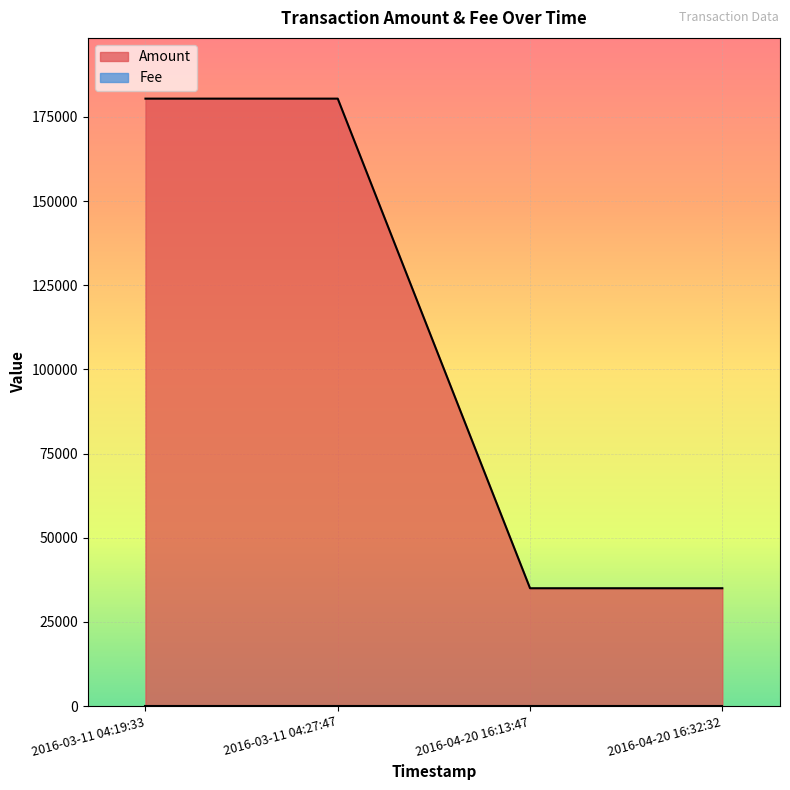

The value at 2016-04-20 16:13:47 is 46163.4. True or false?

False